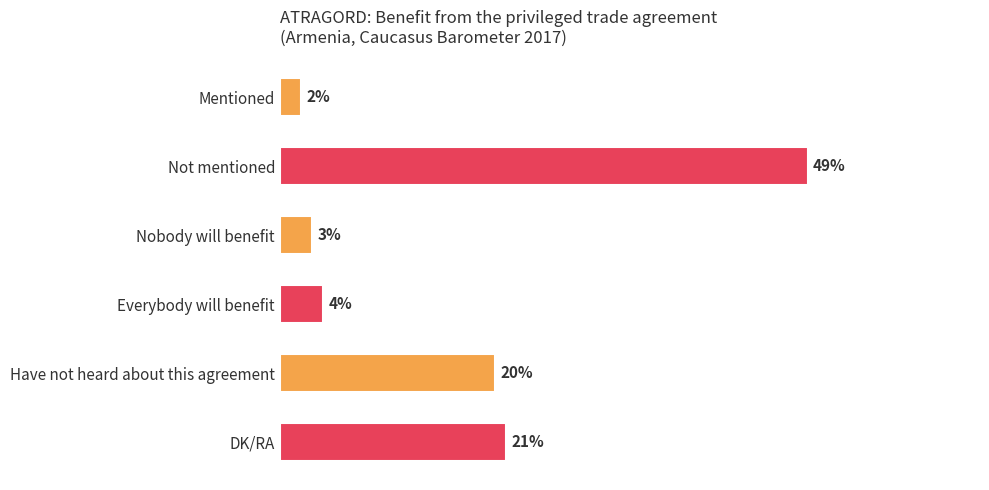

At which category does the chart reach its peak across all series?

Not mentioned